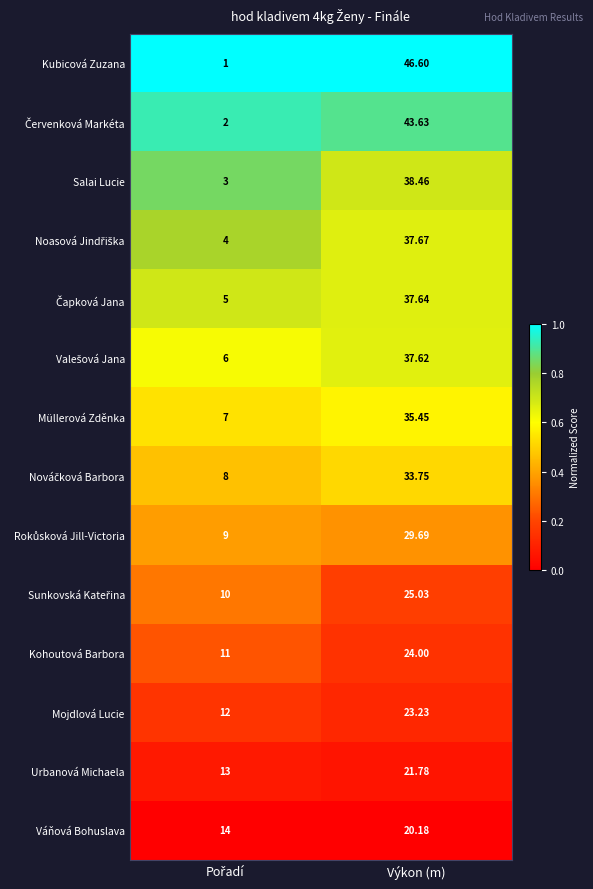

Which series has the largest total across all categories?

Kubicová Zuzana